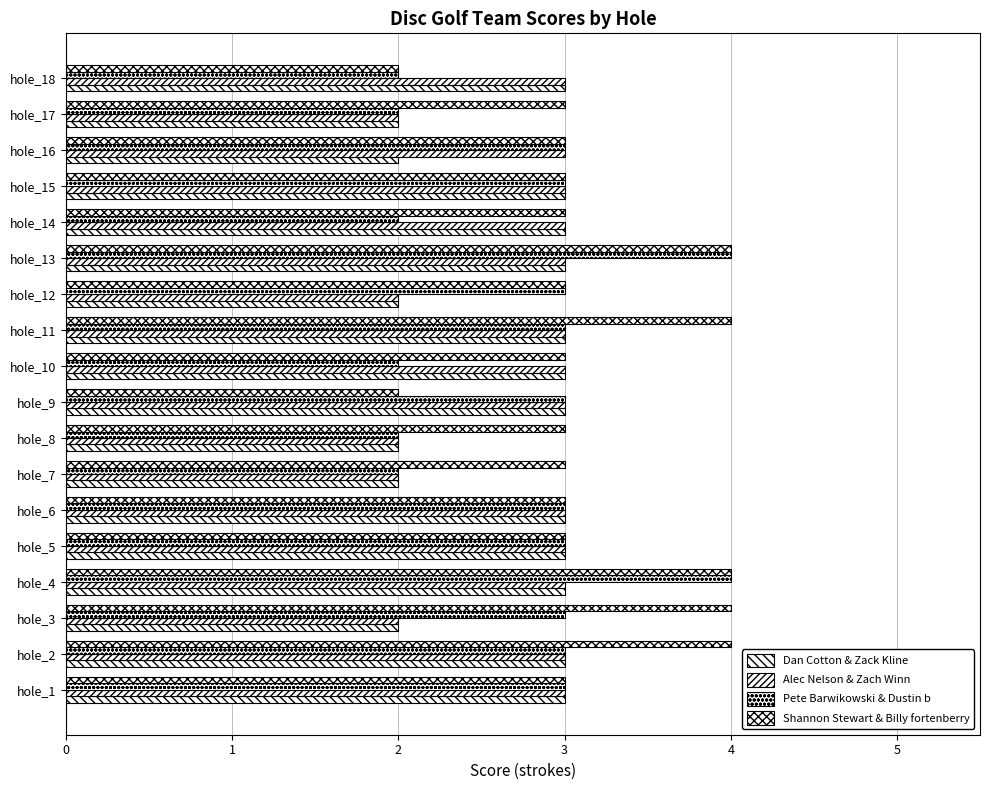

At how many categories does at least one series exceed 2?

18